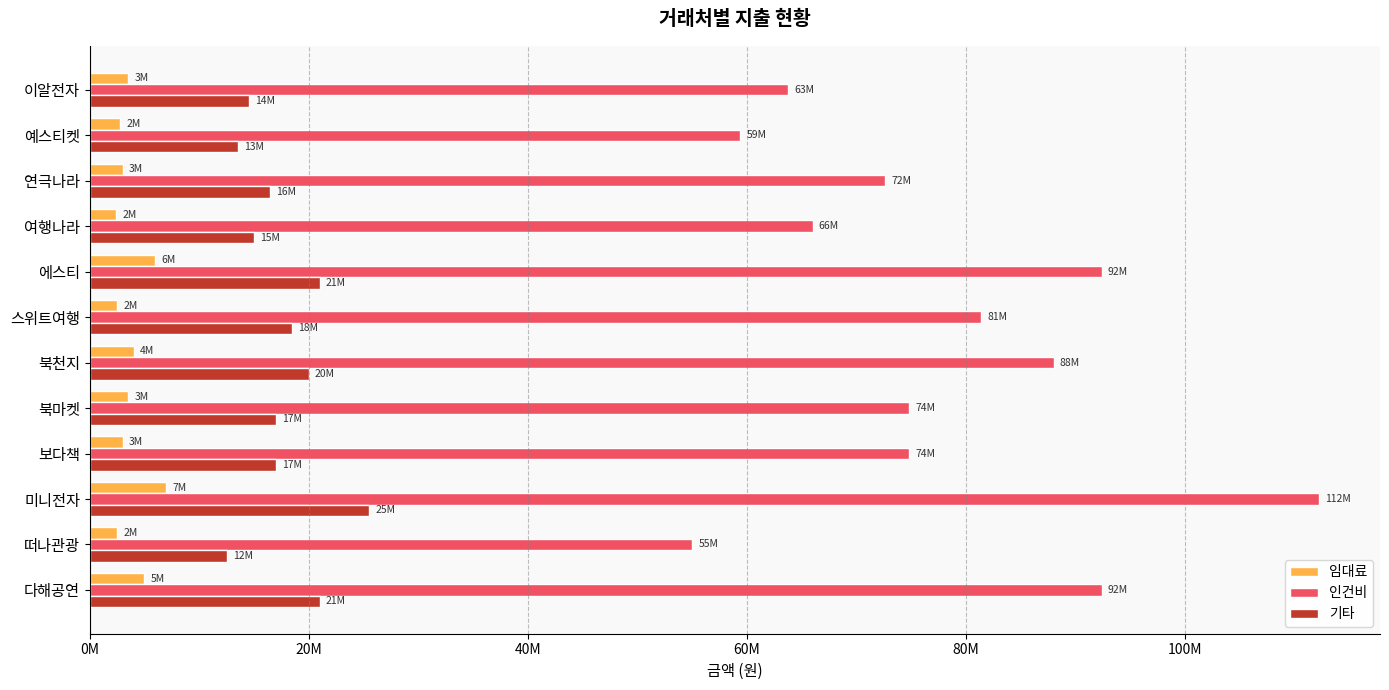

What are all the series names shown in the legend?

임대료, 인건비, 기타